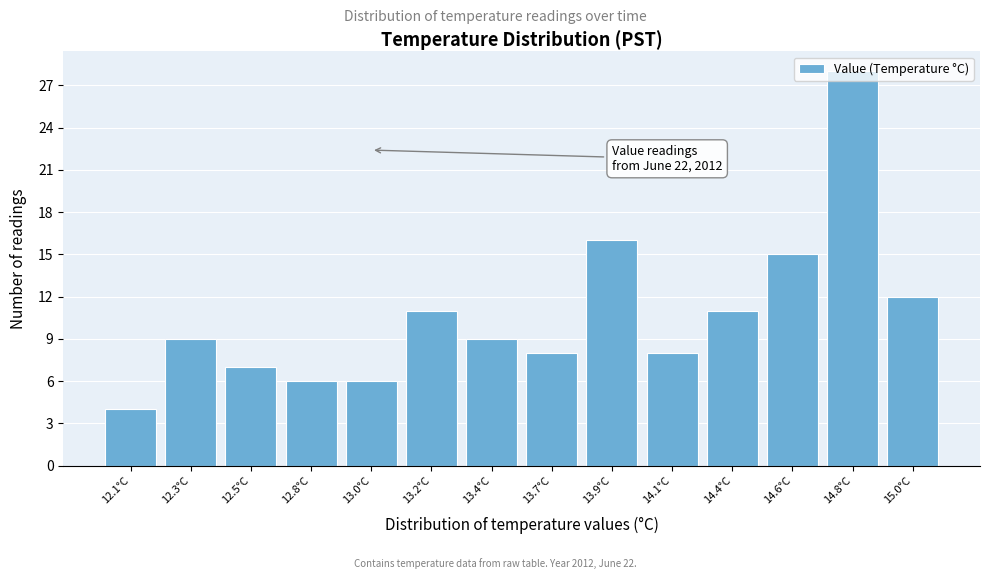

What position from the right is 14.6°C?

3